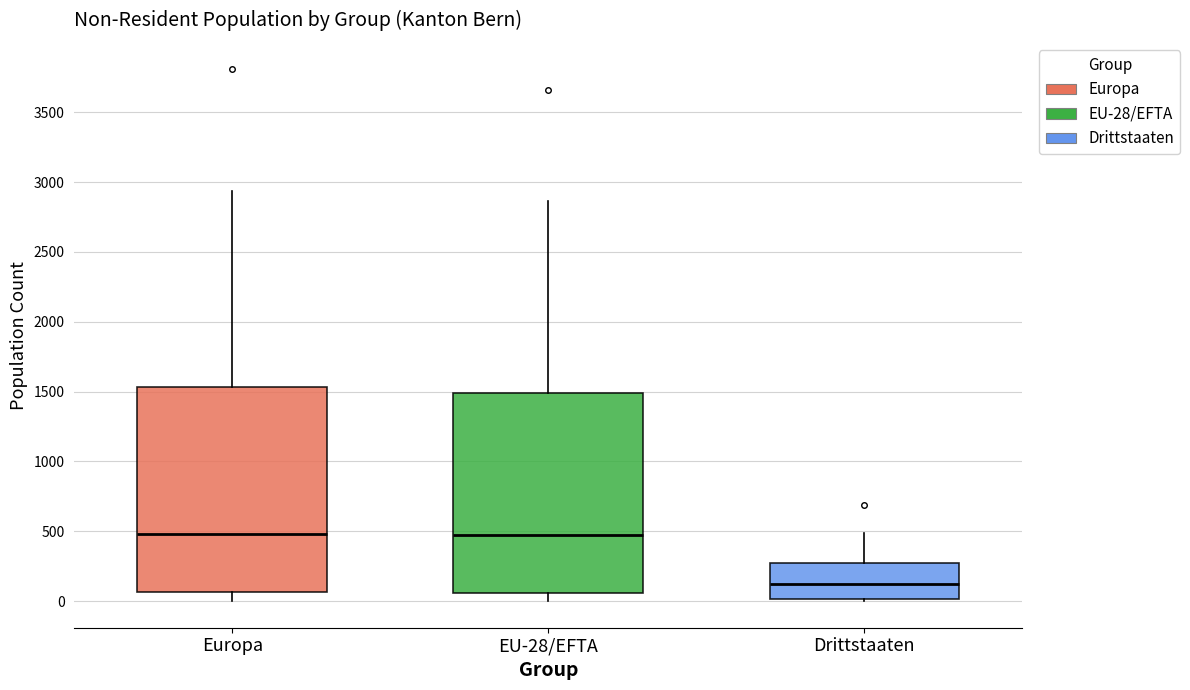

Which box's median line is the lowest?

Drittstaaten